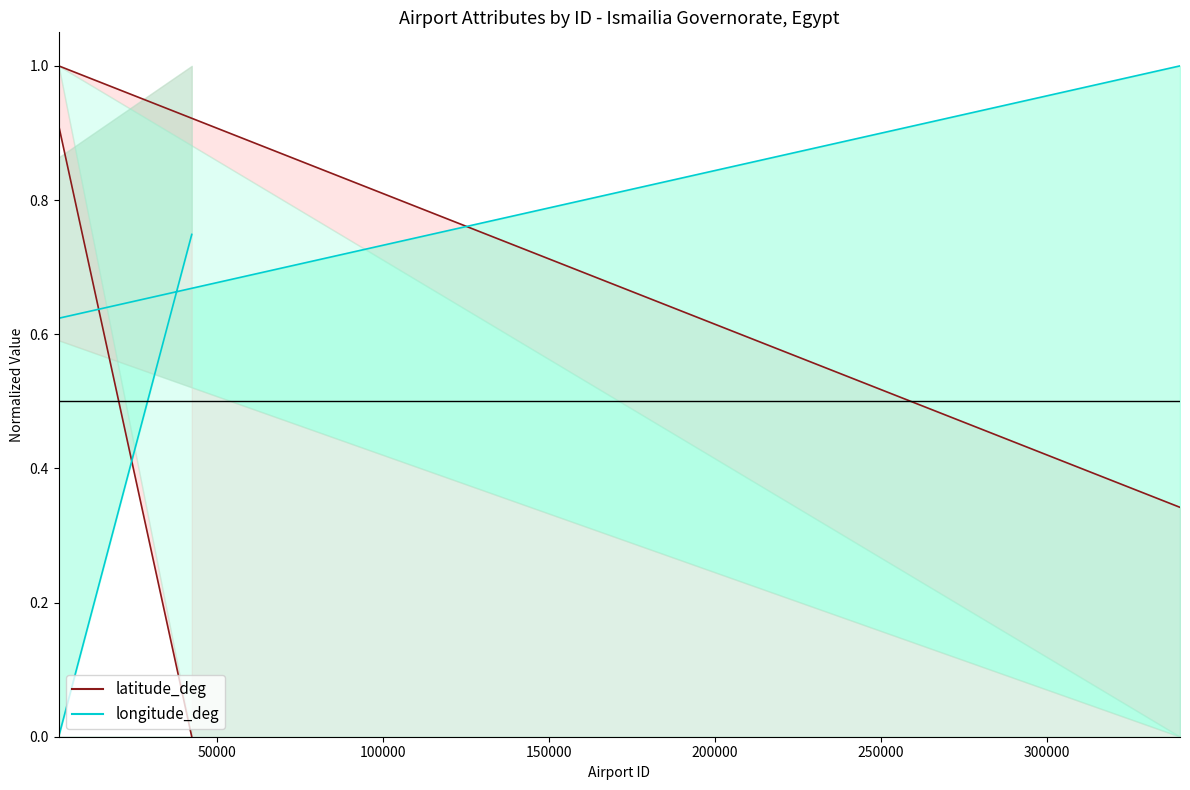

True or false: latitude_deg line and longitude_deg line intersect in this chart.

True